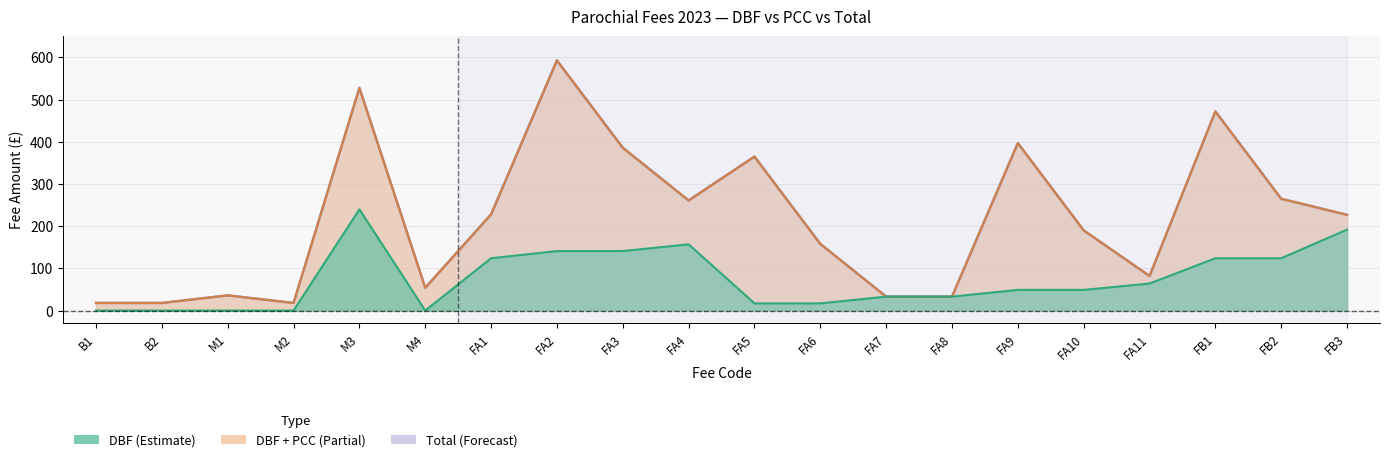

Read the DBF value at M3, to the nearest 5.

240